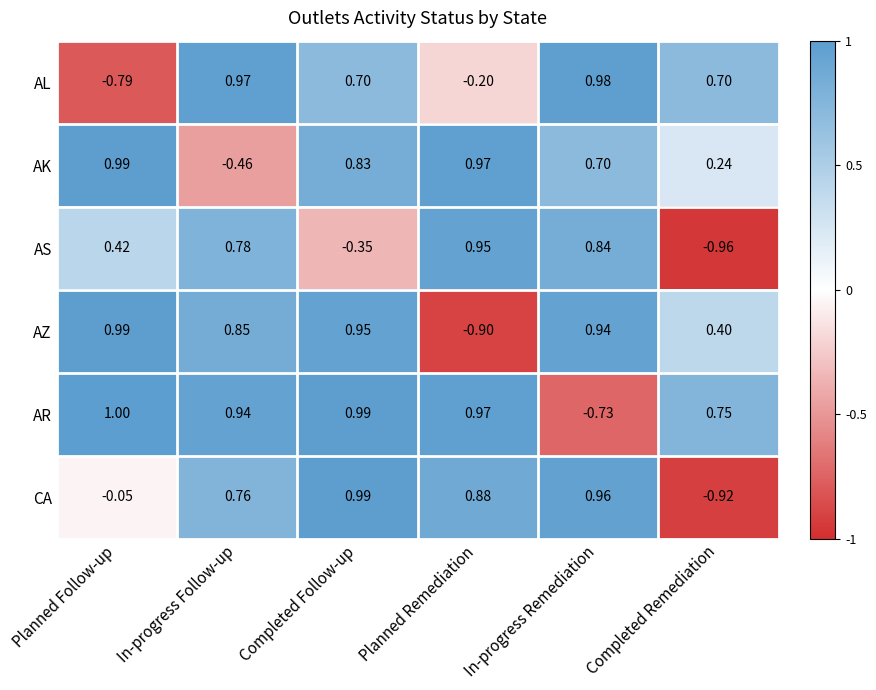

Rank the categories by AS value from highest to lowest.

Planned Remediation, In-progress Remediation, In-progress Follow-up, Planned Follow-up, Completed Follow-up, Completed Remediation